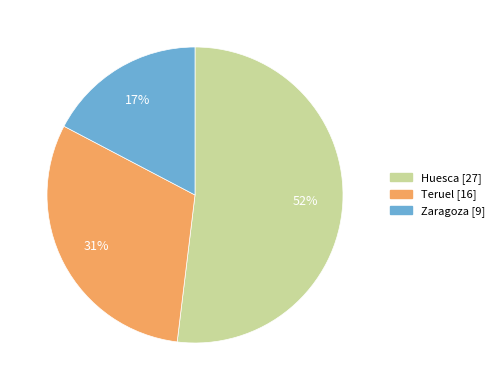

How many slices are in this pie chart?

3